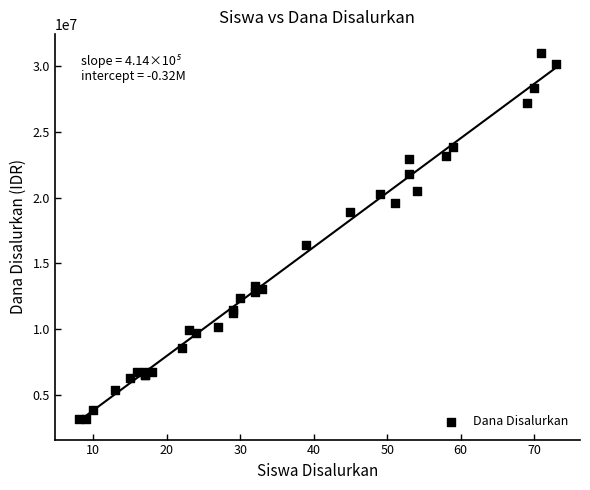

What Y value in the scatter plot is closest to 17100000?

16425000